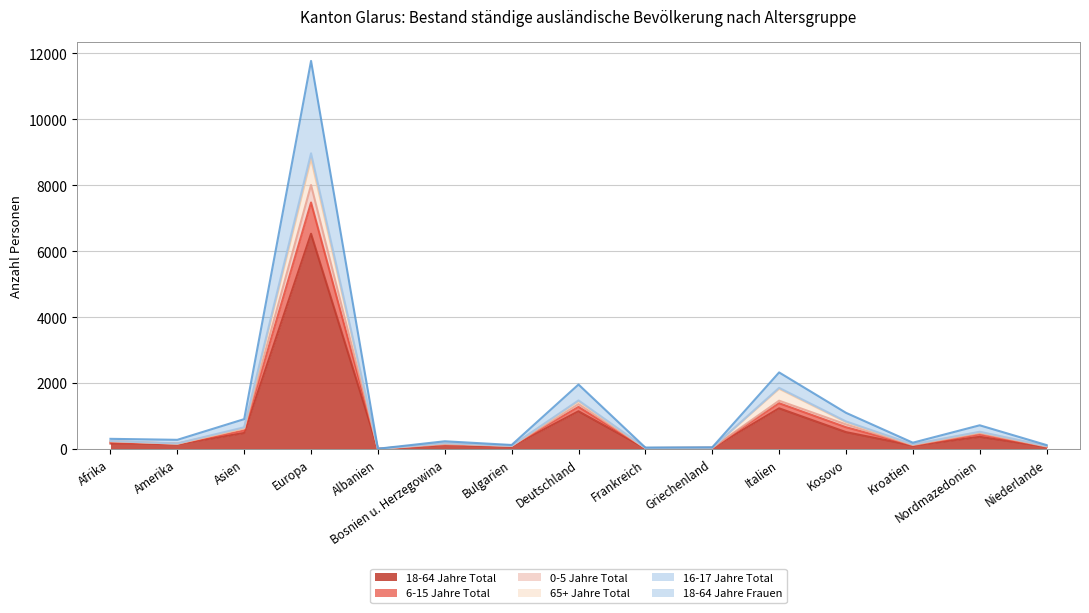

What is the difference between the second highest and second lowest values in the 18-64 Jahre Total series?

1210